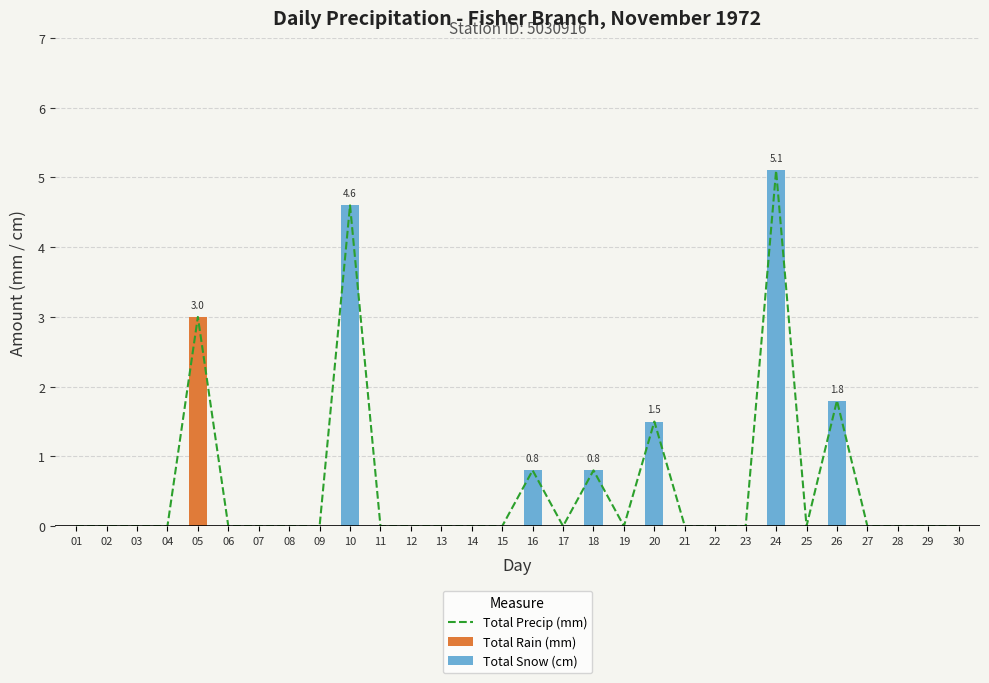

What is the approximate value of Total Precip (mm) at 05?

3.0